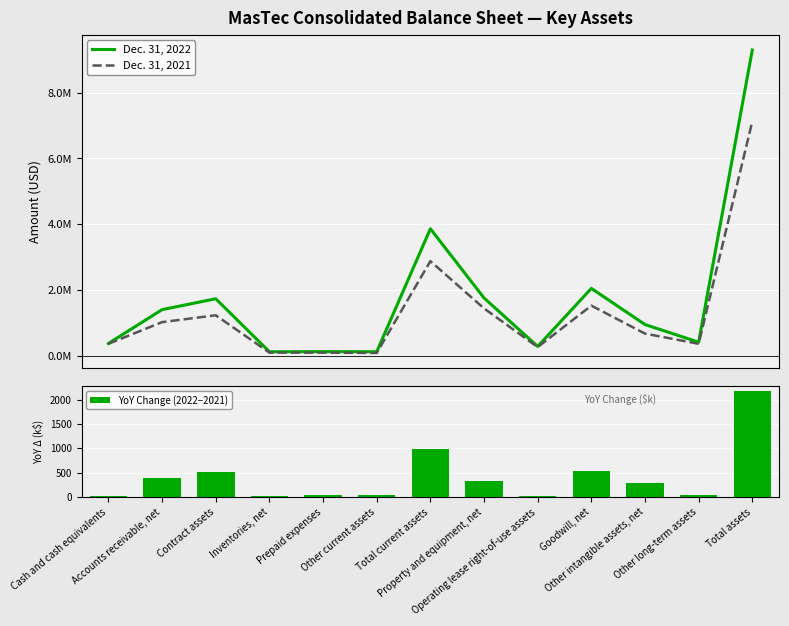

Rank the series by their maximum value, from highest to lowest.

Dec. 31, 2022, Dec. 31, 2021, YoY Change (2022−2021)